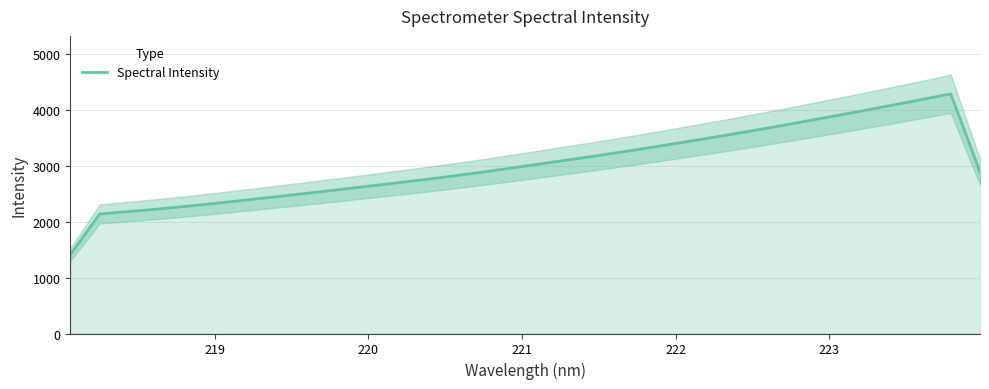

What is the lowest value of the Spectral Intensity series?

1411.5